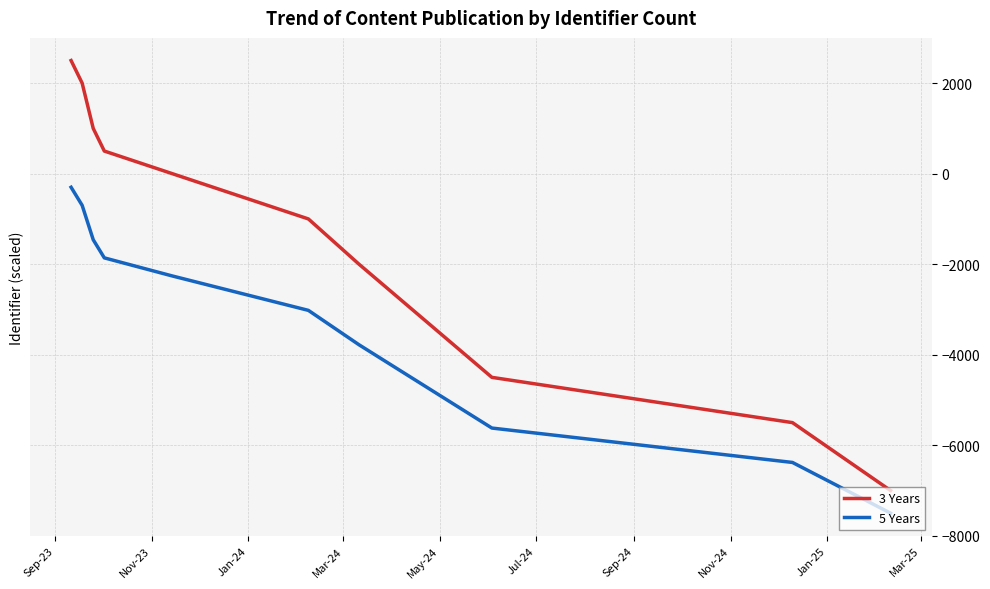

Does the chart have visible grid lines?

Yes